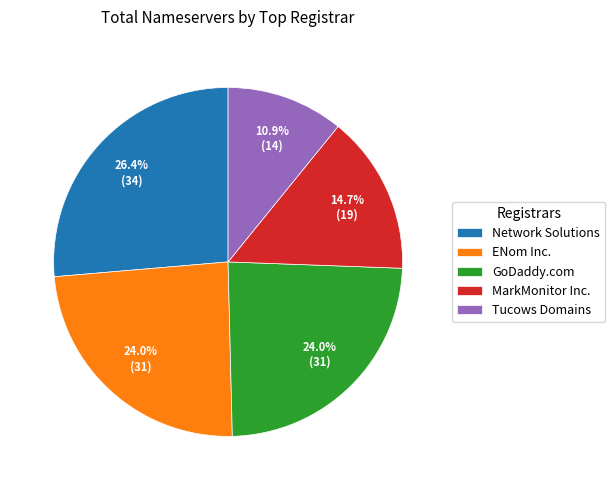

Is it true that MarkMonitor Inc. is 31% of the pie?

False